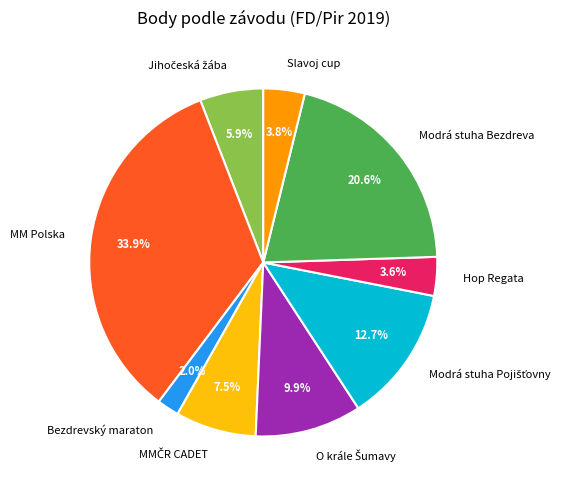

To the nearest percent, what portion does Slavoj cup represent?

4%